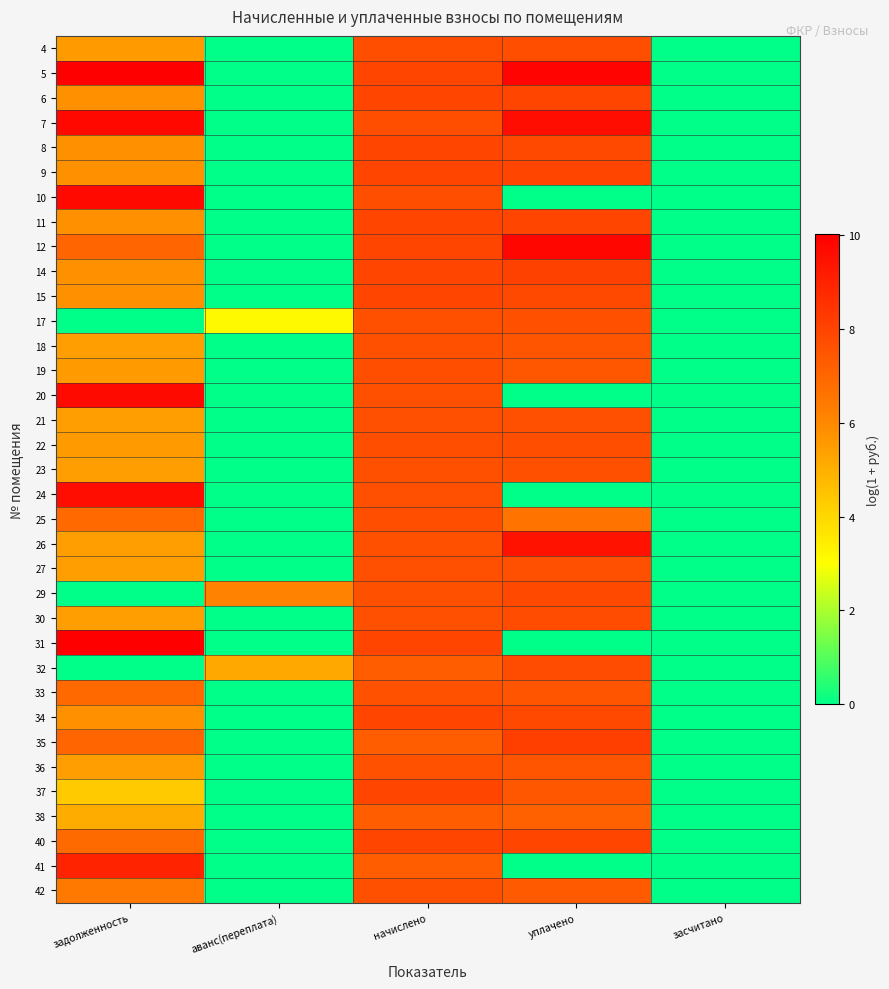

What is the spread (max minus min) of values at уплачено?

9.9